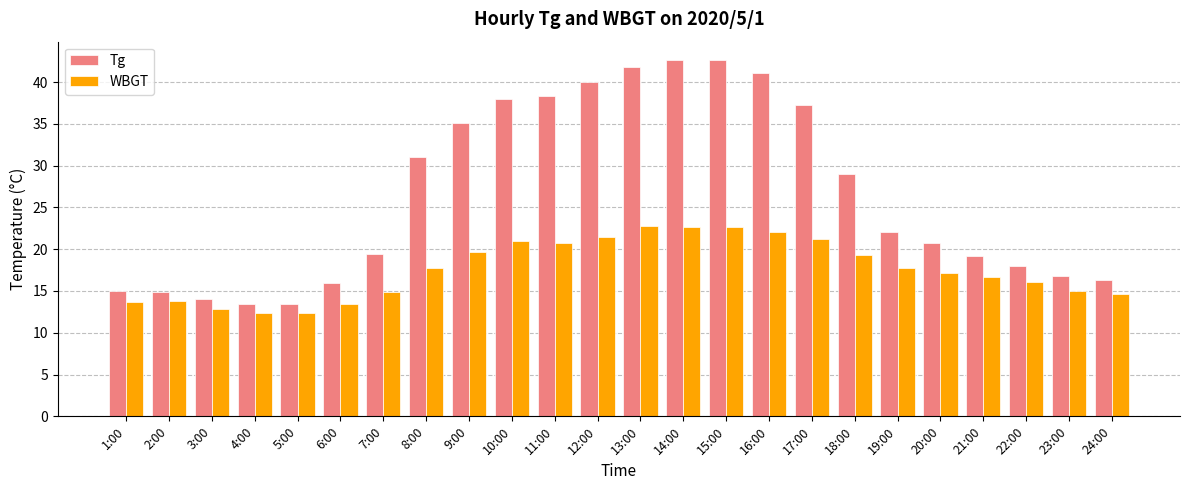

At which label does Tg first exceed 22?

8:00